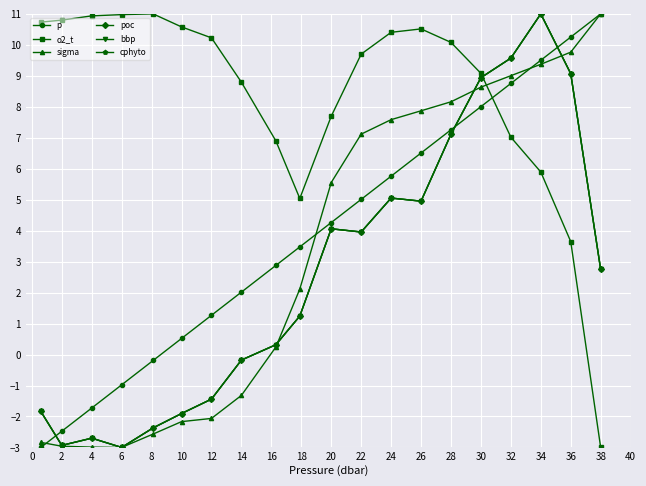

What is the value of the p point at the 6th from the left?

0.5